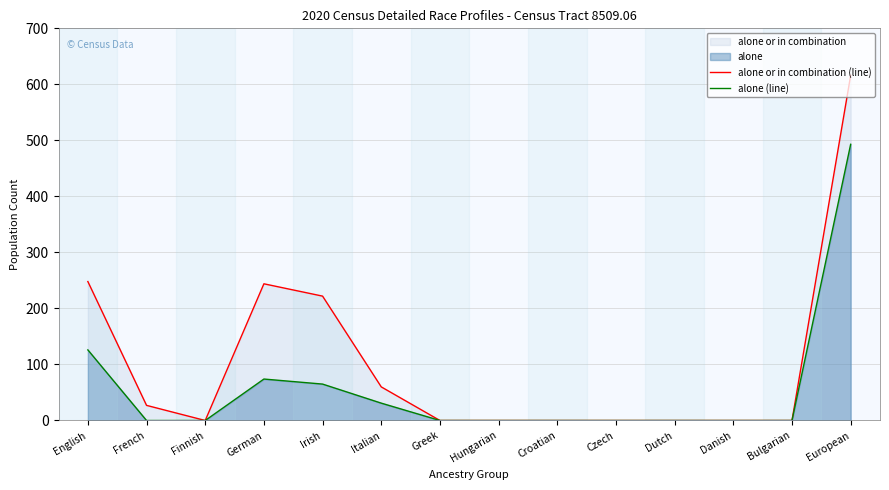

Rank the series by their average value, from lowest to highest.

alone (line), alone or in combination (line)